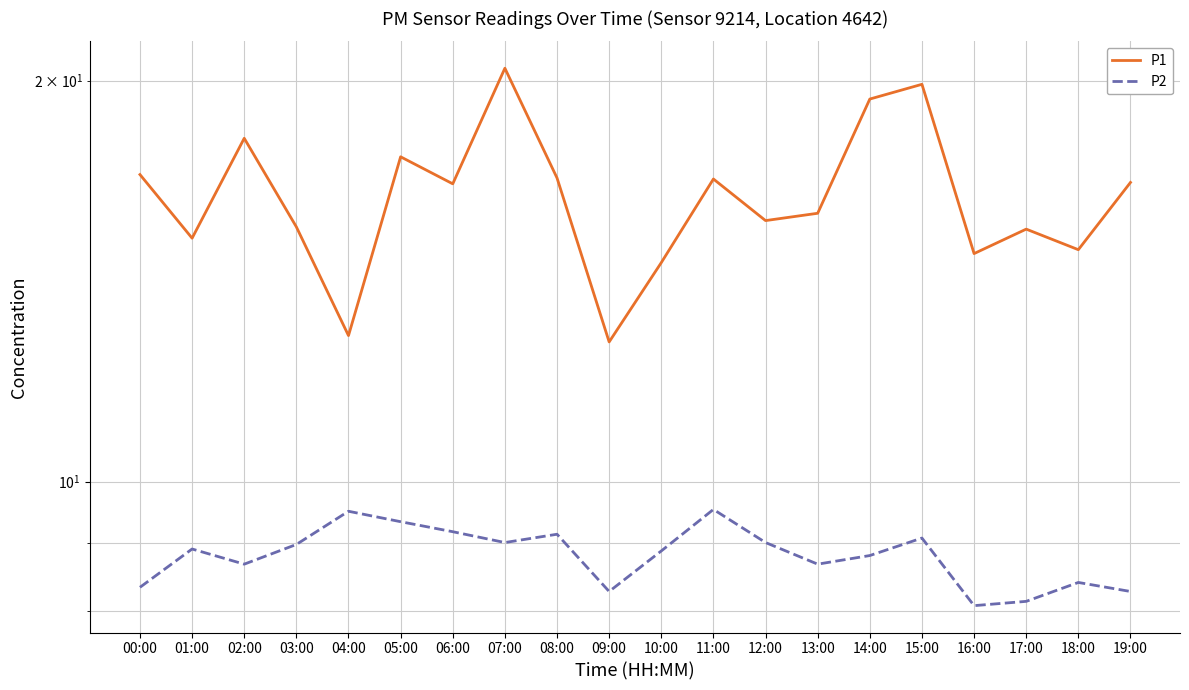

Reading left to right, extract all data points from this chart.

P1: 00:00=17.0	01:00=15.2	02:00=18.1	03:00=15.5	04:00=12.9	05:00=17.5	06:00=16.7	07:00=20.4	08:00=16.9	09:00=12.7	10:00=14.6	11:00=16.9	12:00=15.7	13:00=15.9	14:00=19.4	15:00=19.9	16:00=14.8	17:00=15.5	18:00=14.9	19:00=16.8
P2: 00:00=8.3	01:00=8.9	02:00=8.7	03:00=9.0	04:00=9.5	05:00=9.3	06:00=9.2	07:00=9.0	08:00=9.1	09:00=8.3	10:00=8.9	11:00=9.5	12:00=9.0	13:00=8.7	14:00=8.8	15:00=9.1	16:00=8.1	17:00=8.1	18:00=8.4	19:00=8.3